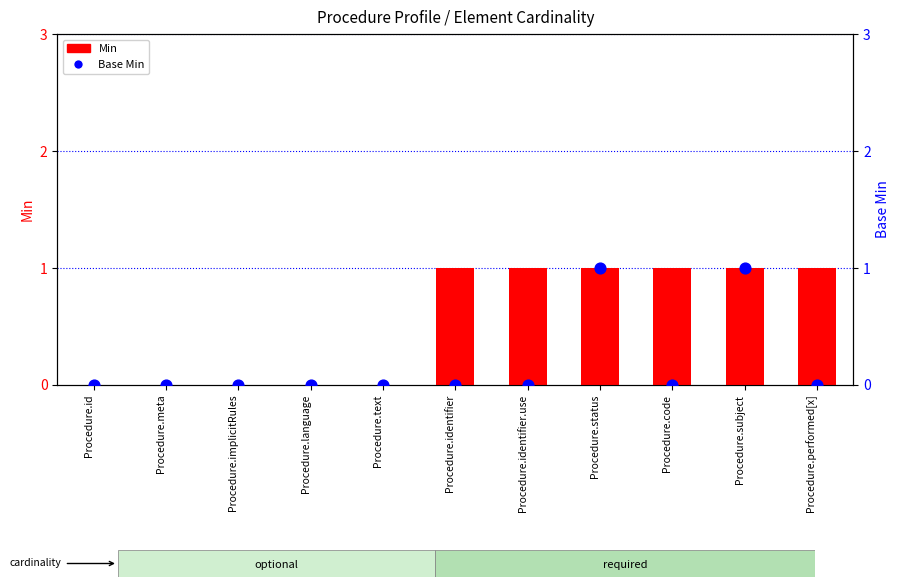

Which series has the largest Y range (max minus min)?

Min